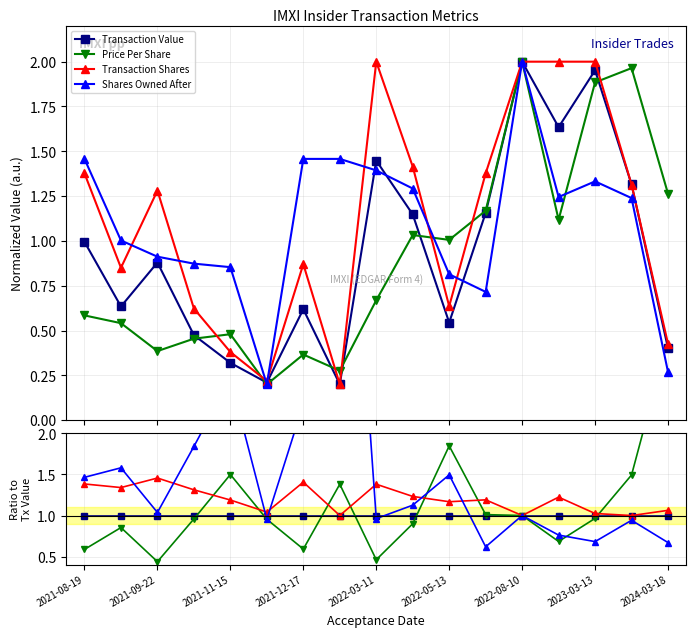

Does the chart display data point markers on the line(s)?

Yes